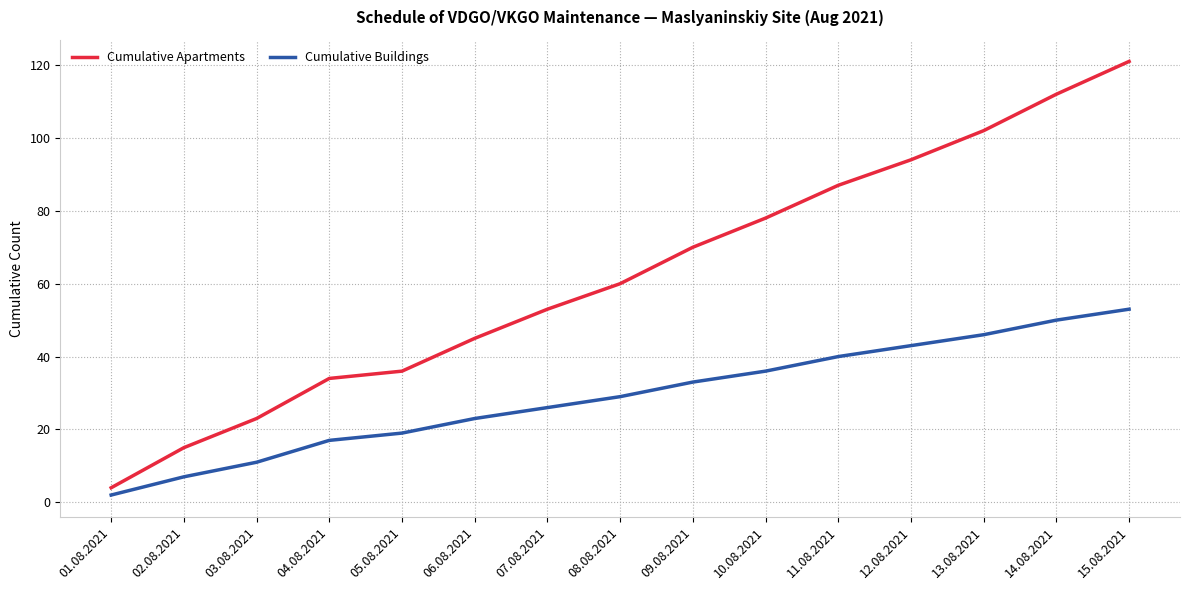

True or false: Cumulative Apartments has a value of 36 at 05.08.2021.

True